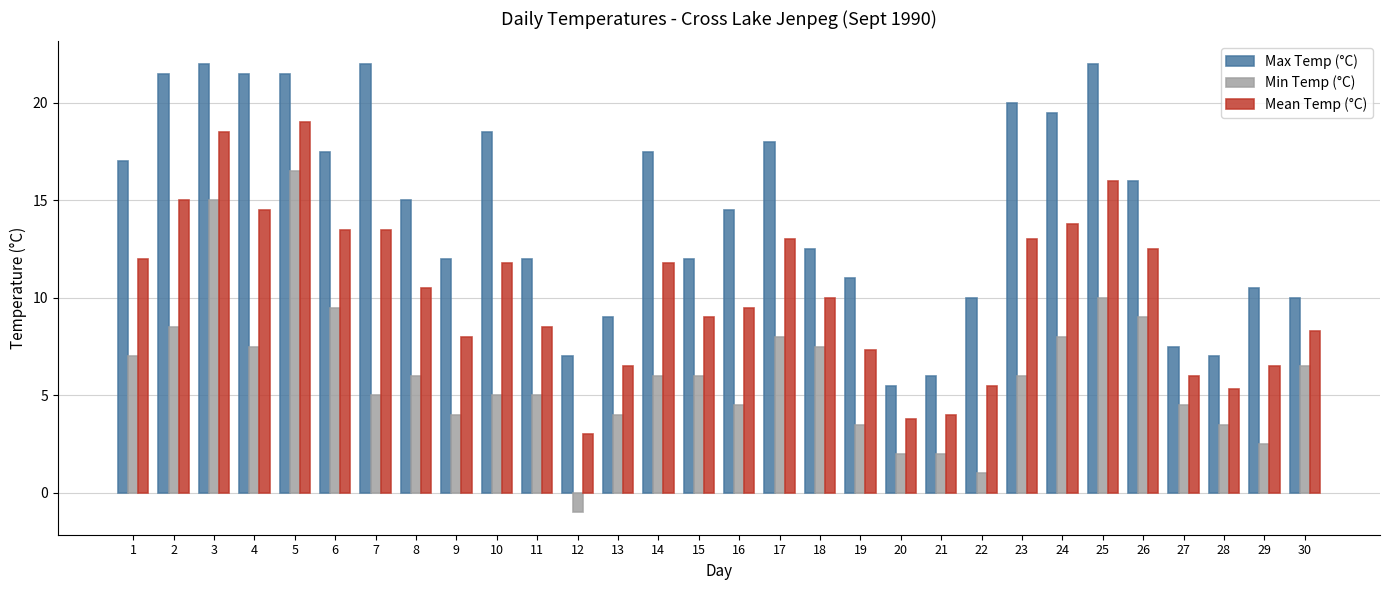

The value of Max Temp (°C) at 22 is 4.4. True or false?

False